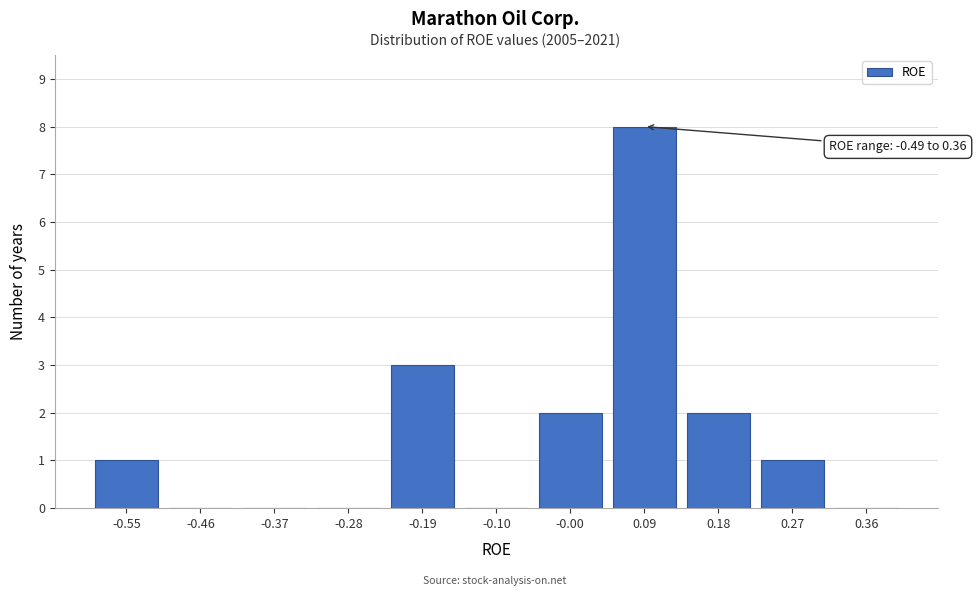

Reading left to right, list all the values displayed in this chart.

-0.55=1	-0.46=0	-0.37=0	-0.28=0	-0.19=3	-0.10=0	-0.00=2	0.09=8	0.18=2	0.27=1	0.36=0